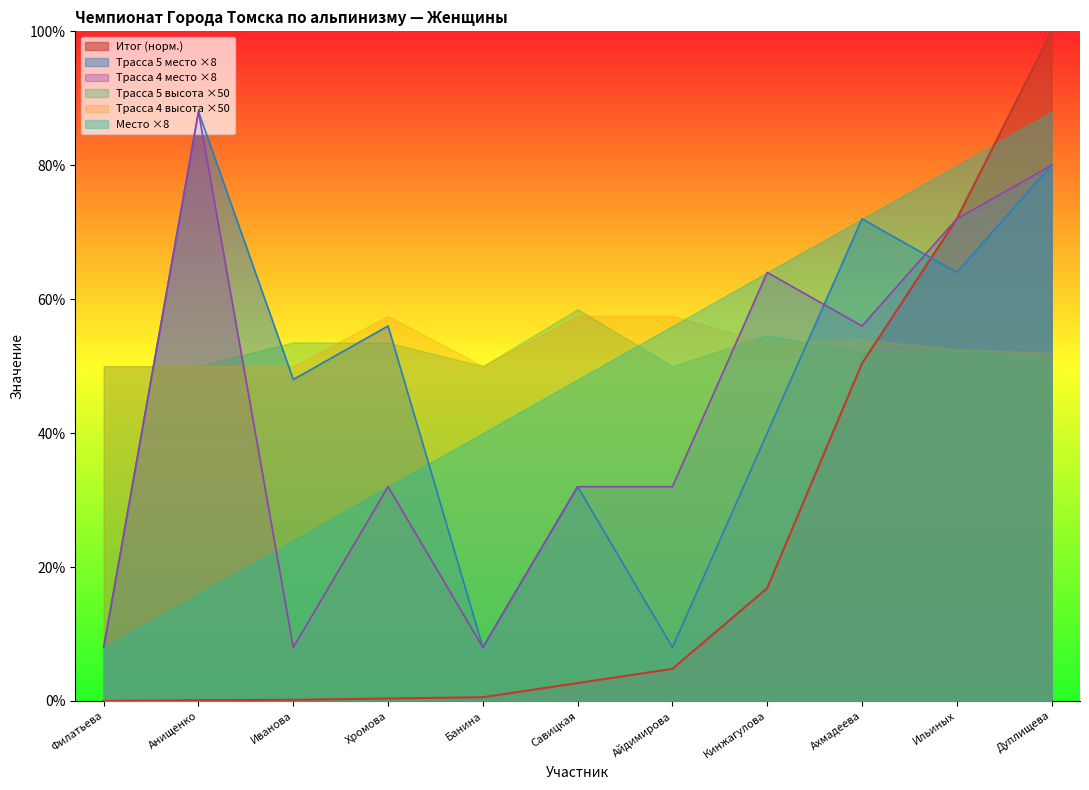

What is the value of the Трасса 4 место point at the 3rd from the left?

8.0